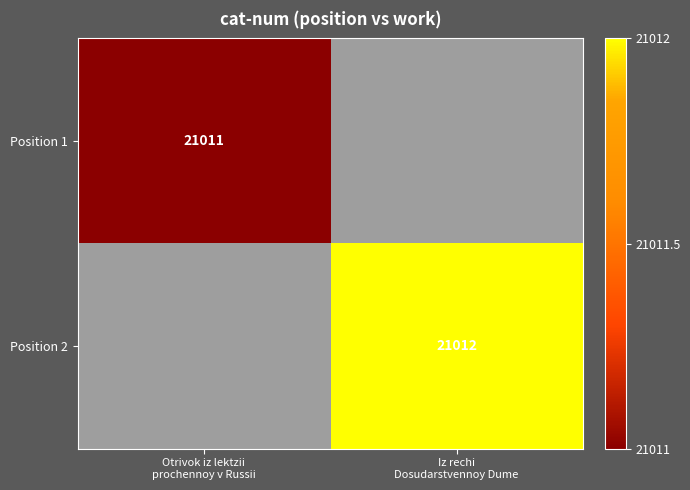

The Position 2 series shows 21012.0 at Iz rechi Dosudarstvennoy Dume. True or false?

True